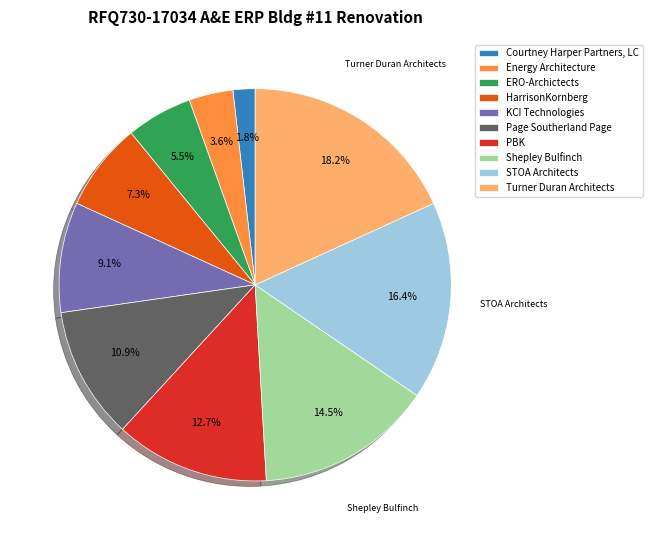

Which slice is the largest?

Turner Duran Architects